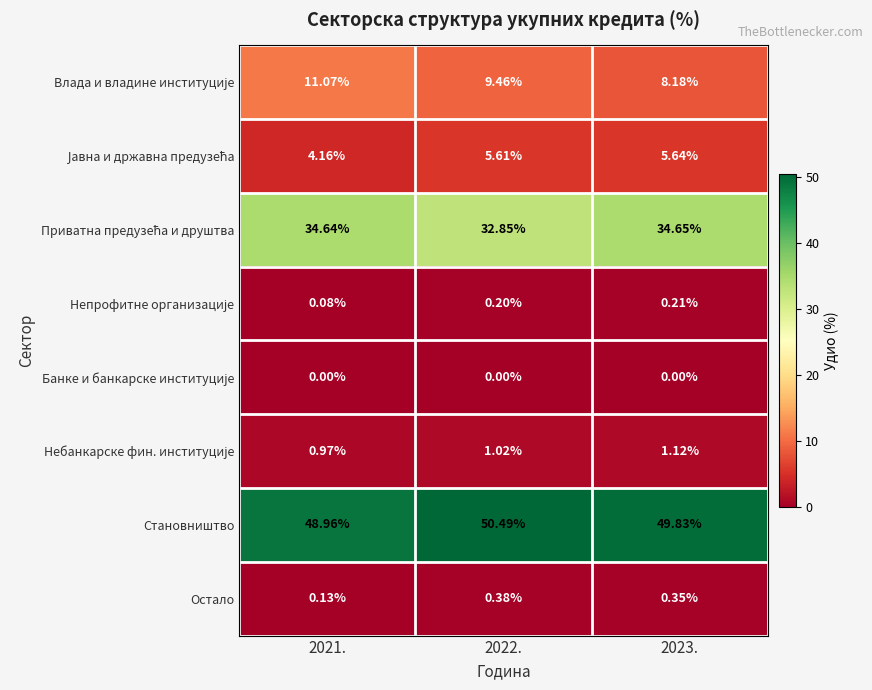

How many distinct data groups are displayed?

8